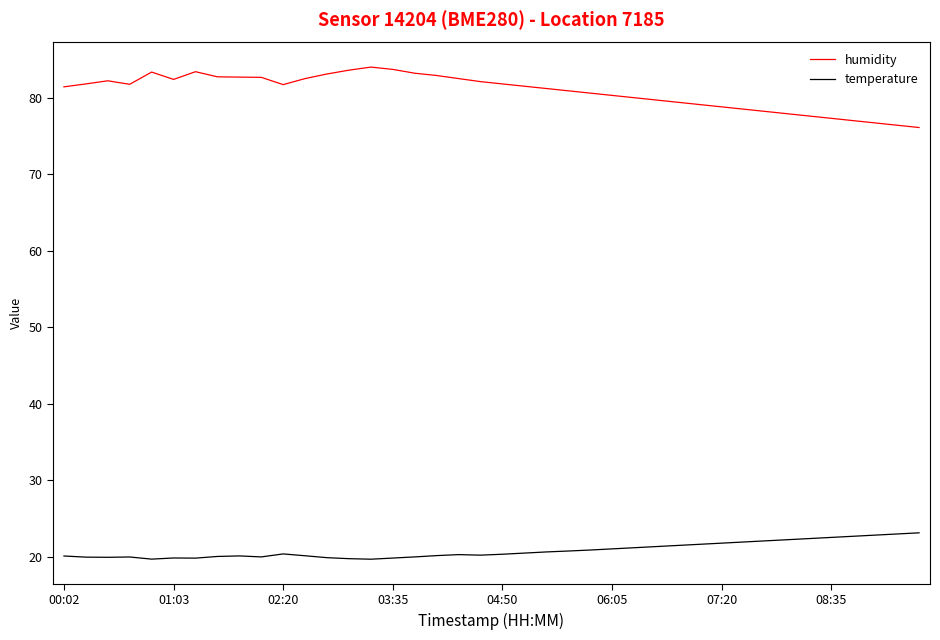

List the series in order of their peak value, lowest first.

temperature, humidity